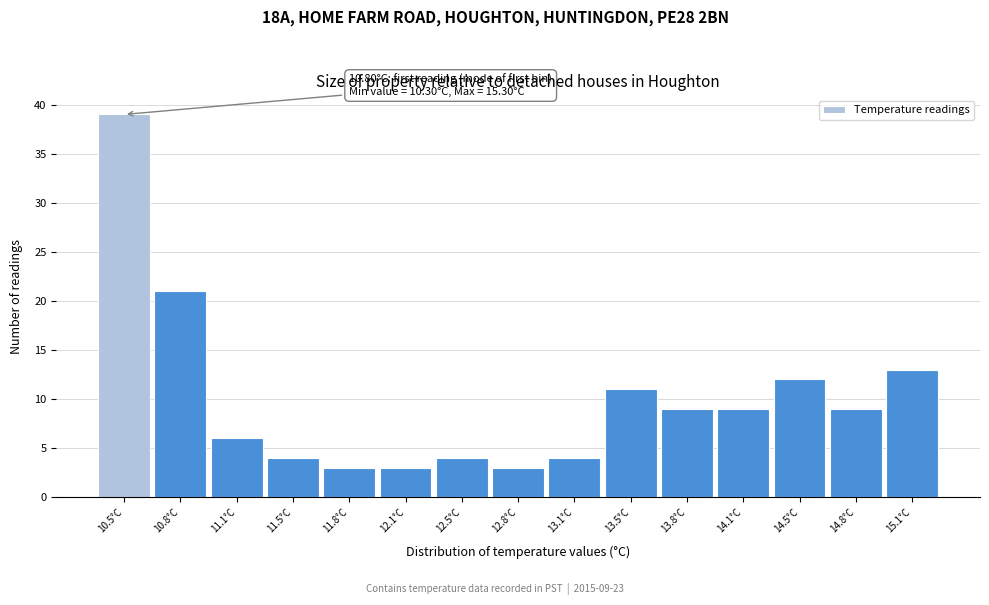

Over which range of the x-axis is the bar tallest?

10.30 to 10.65